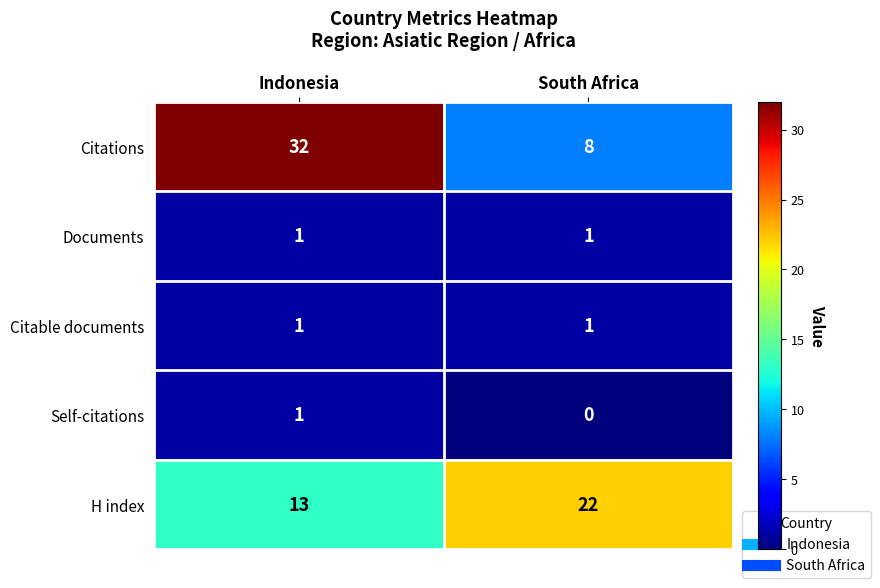

Reading left to right, what are all the values shown in this chart?

Citations: 32	8
Documents: 1	1
Citable documents: 1	1
Self-citations: 1	0
H index: 13	22